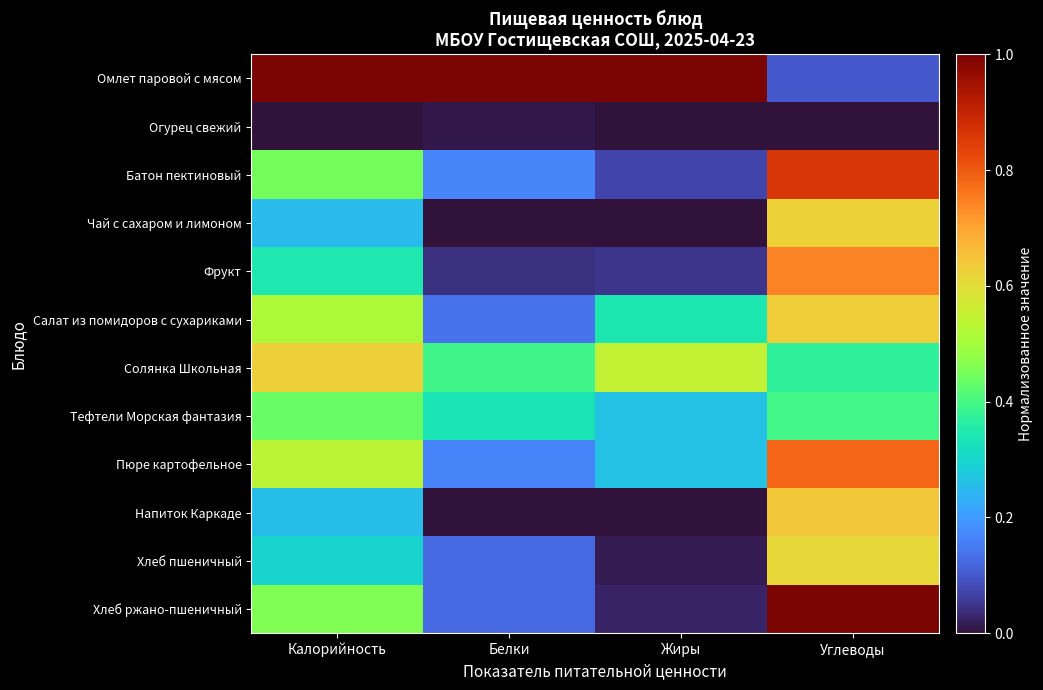

Count the number of data series in this chart.

12